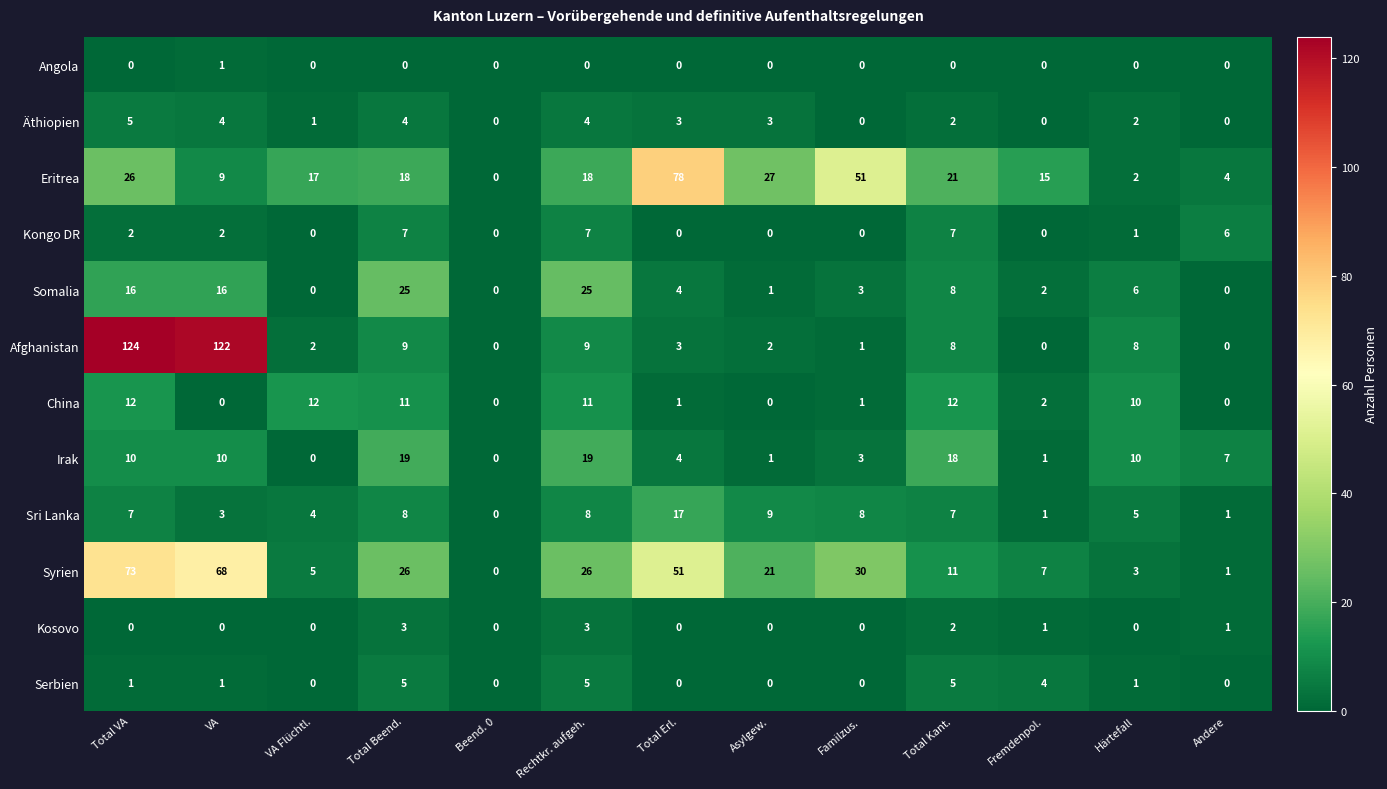

How many Kosovo values are between 0 and 1?

10